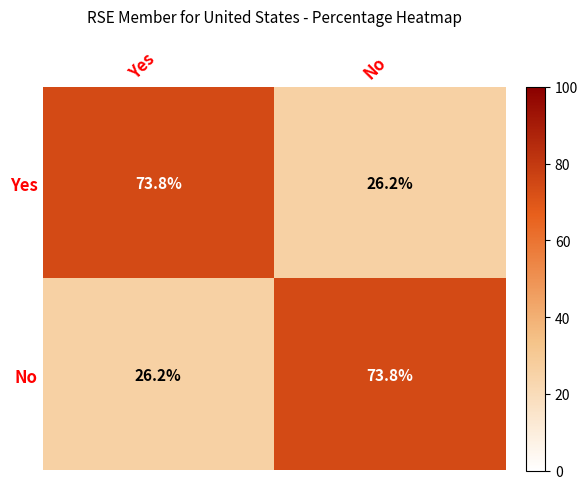

What is the average value of the Yes series?

50.0